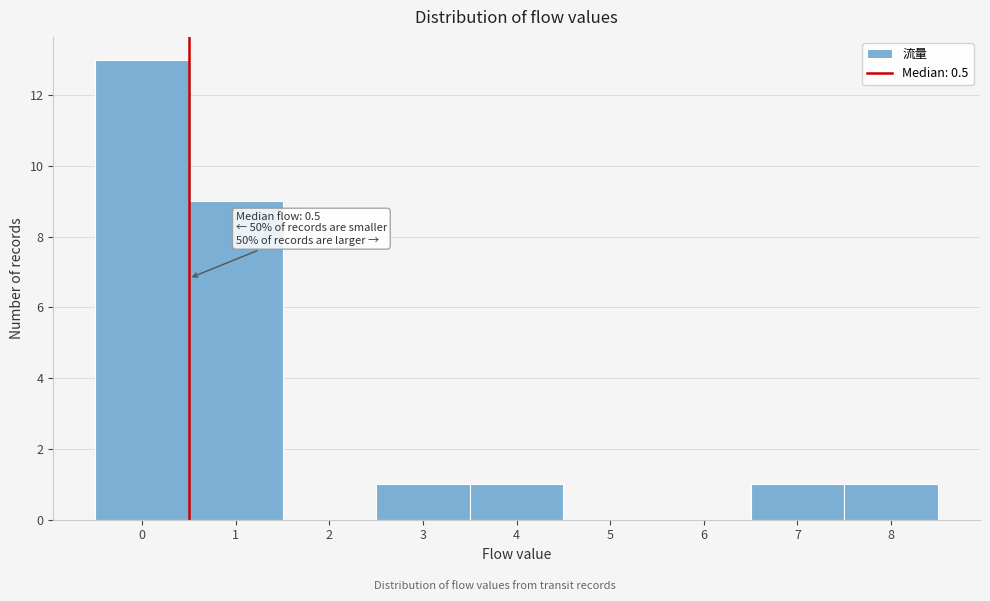

Over which range of the x-axis is the bar tallest?

-0.5 to 0.5